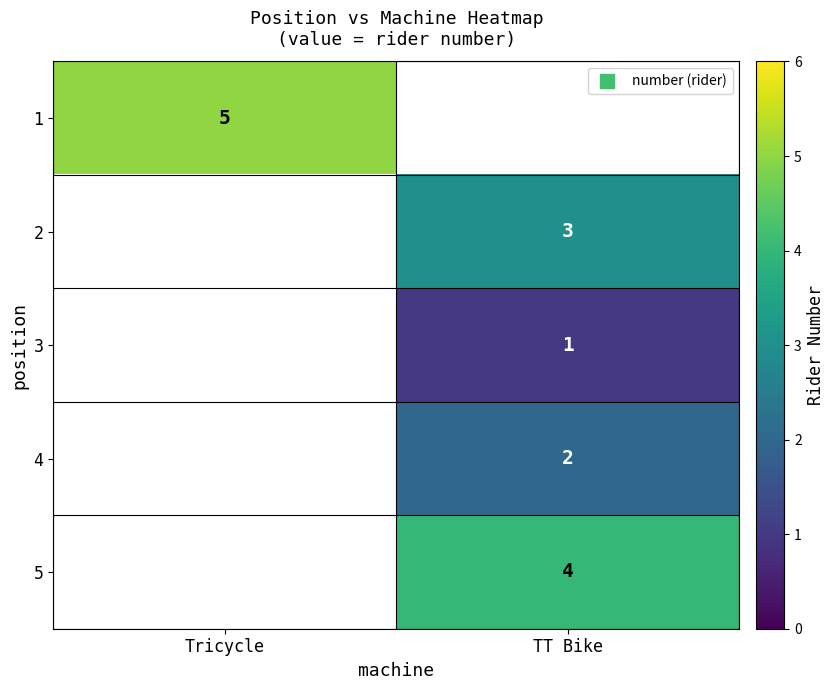

Which has a higher value, TT Bike or Tricycle?

Tricycle